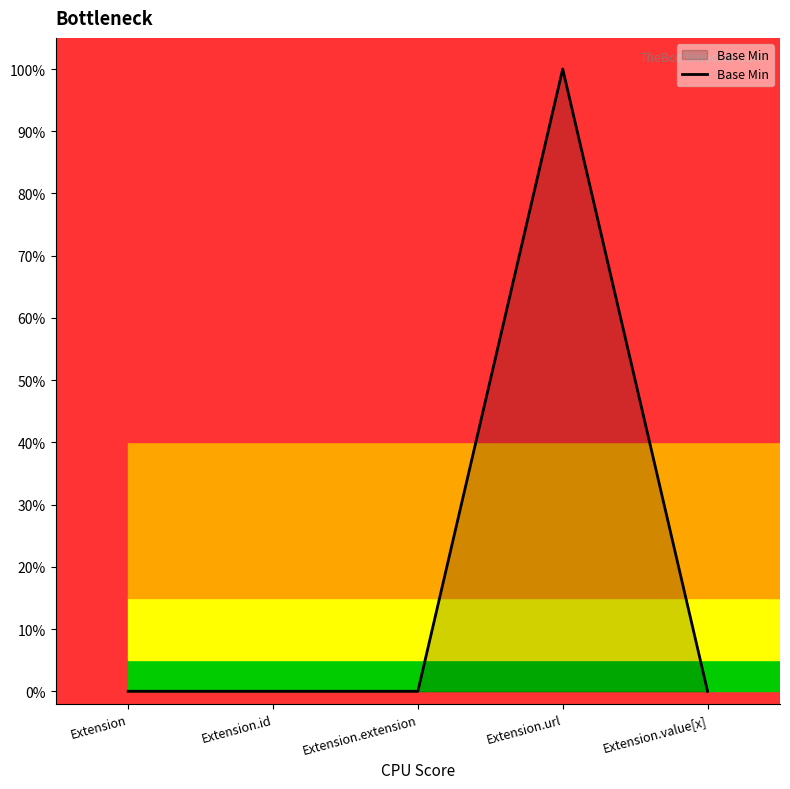

The value at Extension.id is 0. True or false?

False